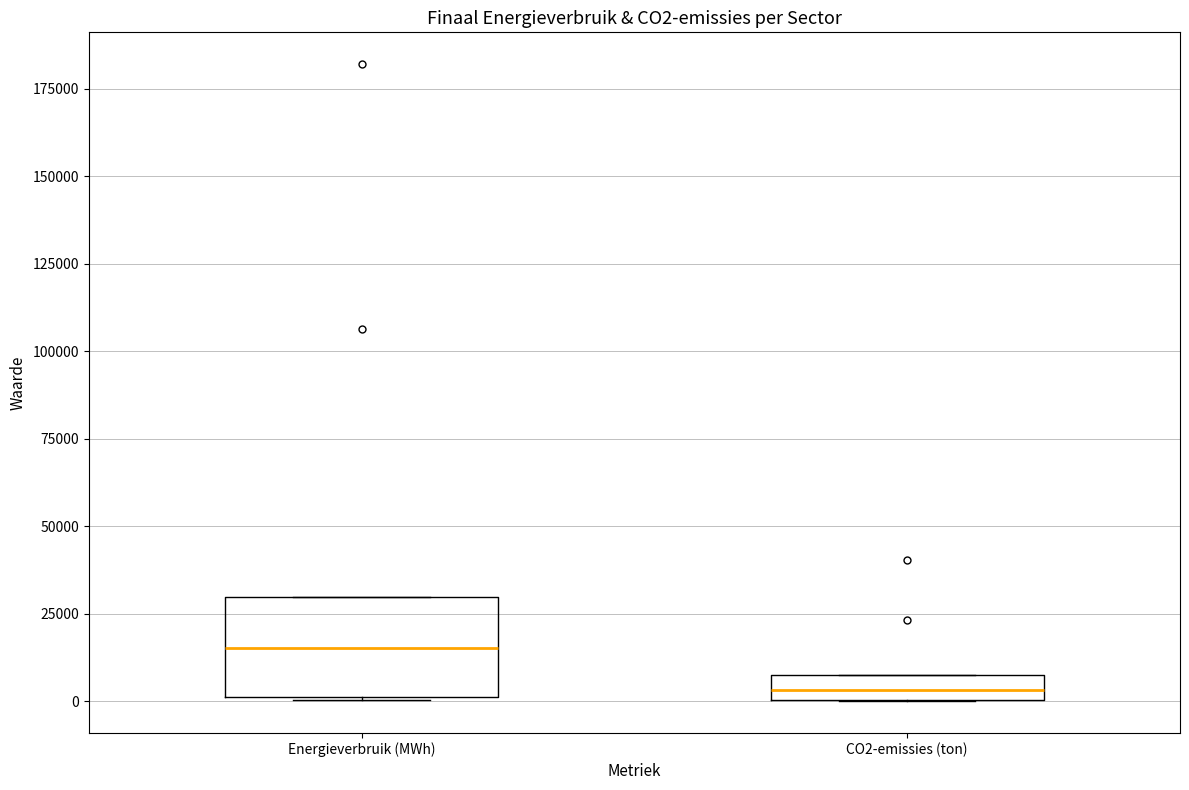

Which box is the tallest, from its lower edge to its upper edge?

Energieverbruik (MWh)